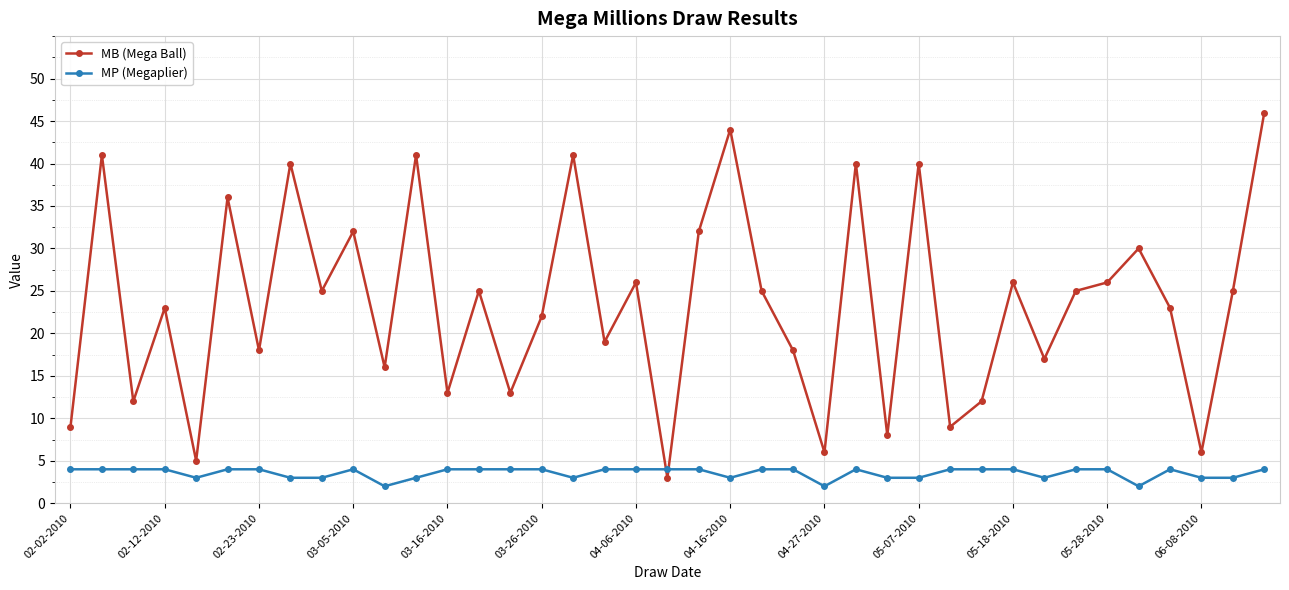

What is the minimum value for MP (Megaplier)?

2